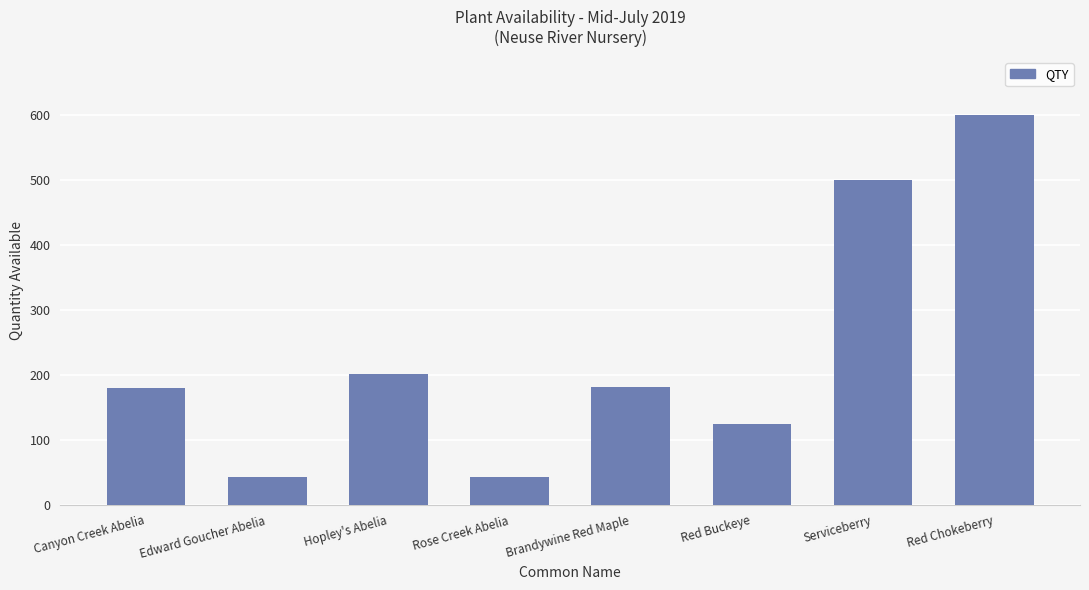

How many bars are there in total?

8